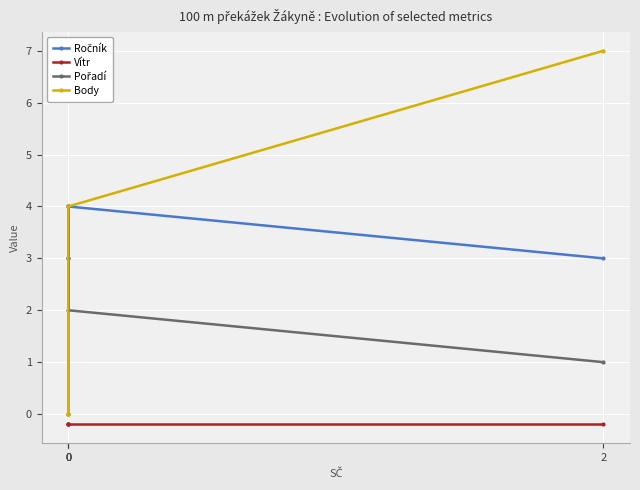

True or false: Vítr and Pořadí intersect in this chart.

False